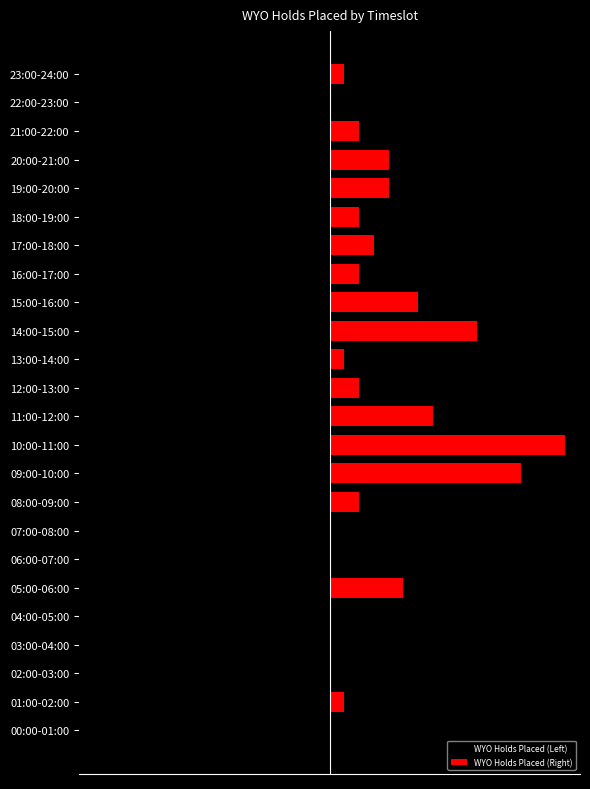

What is the highest value of the WYO Holds Placed (Right) series?

16